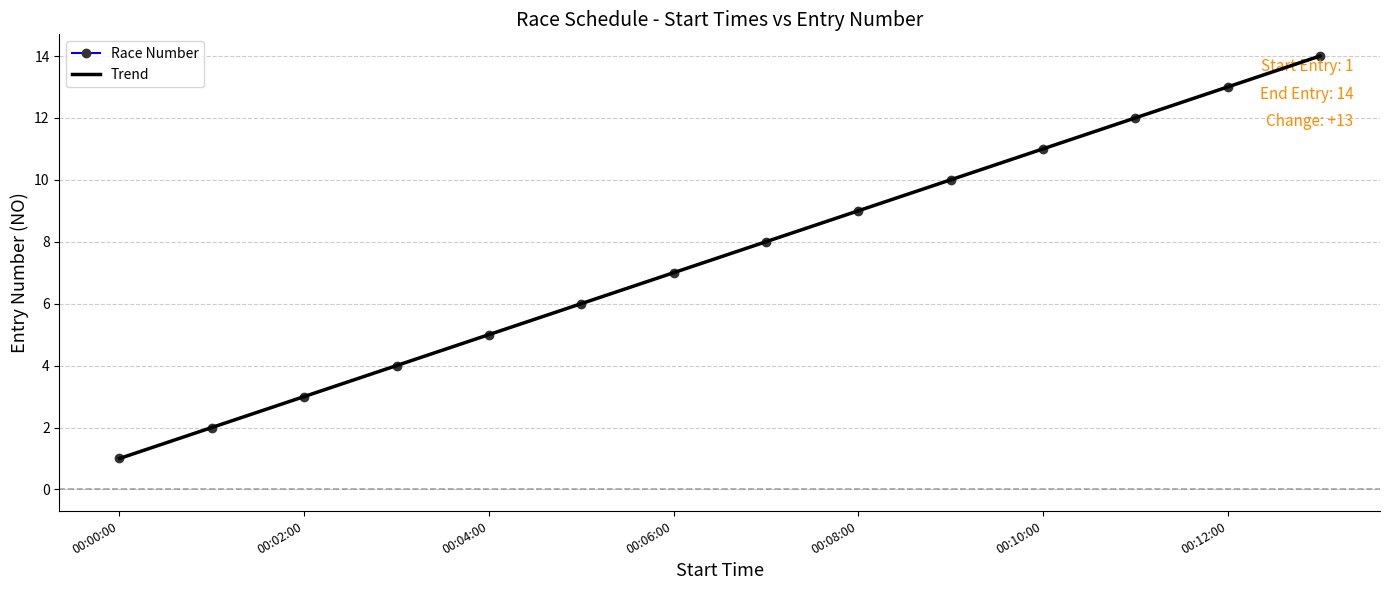

Which category has the lowest value across all series?

00:00:00